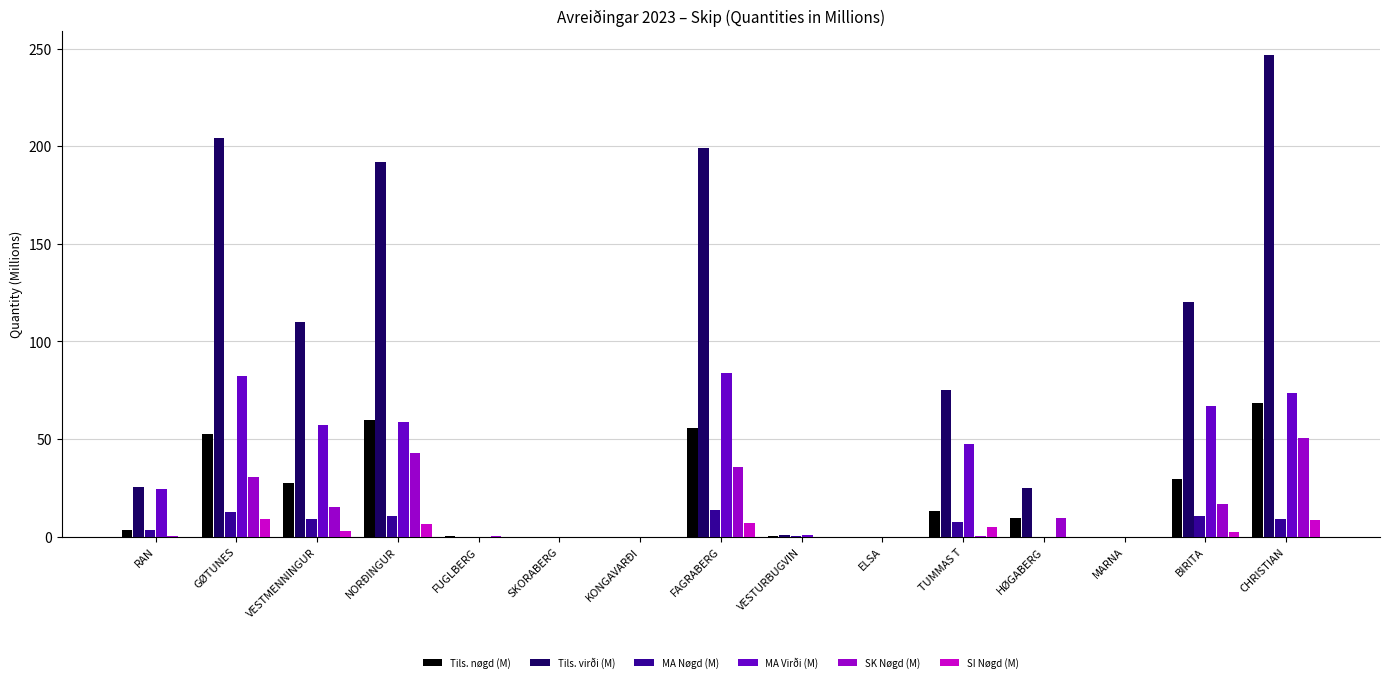

The MA Nøgd (M) series shows 0.0 at HØGABERG. True or false?

True